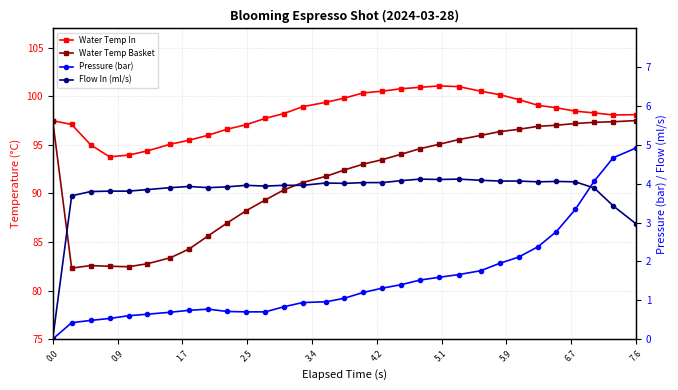

Does the chart have visible grid lines?

Yes